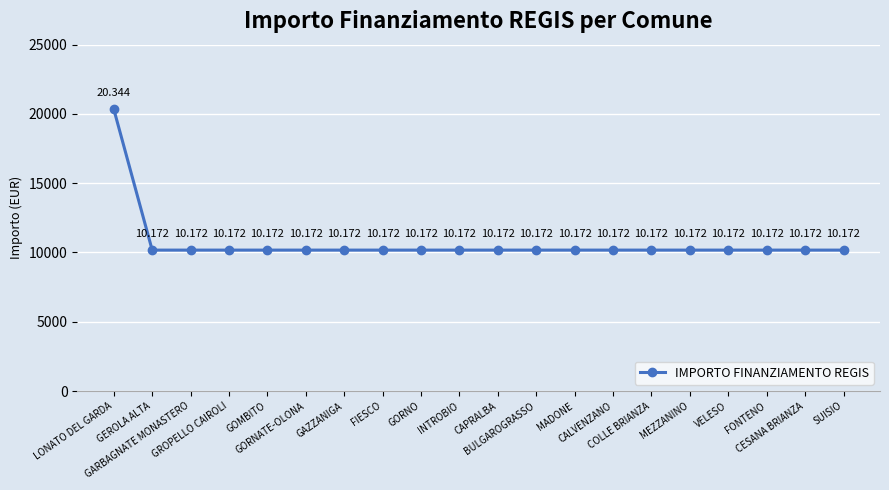

What is the greatest value displayed?

20344